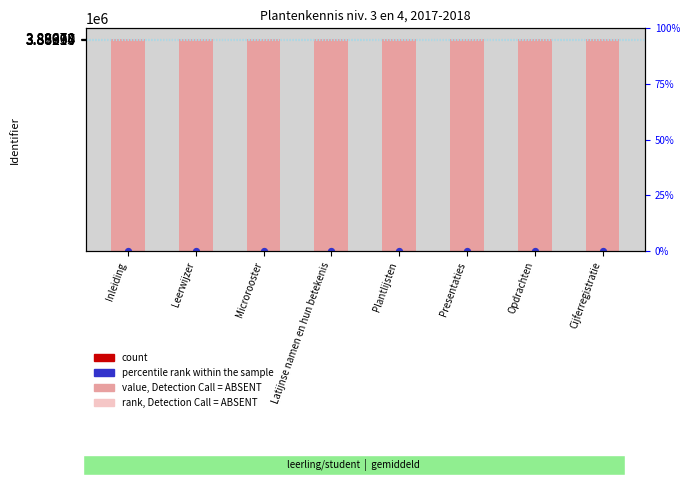

At which category is the sum across all series the highest?

Cijferregistratie